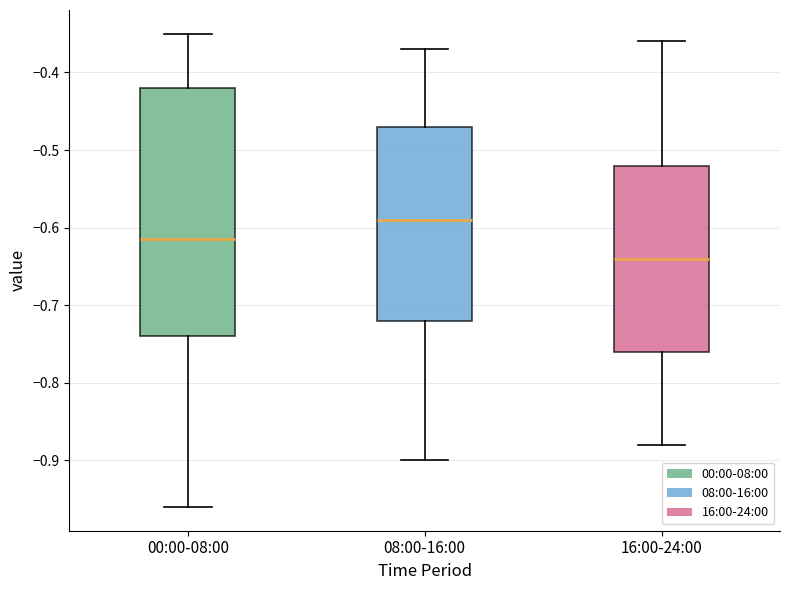

Which box's median line is the highest?

08:00-16:00